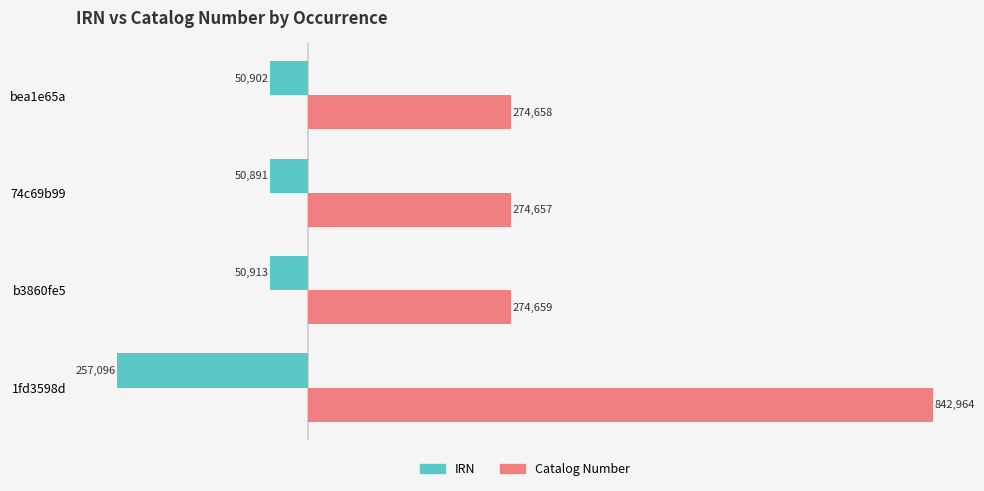

What is the difference between the maximum and minimum values in the IRN series?

206205